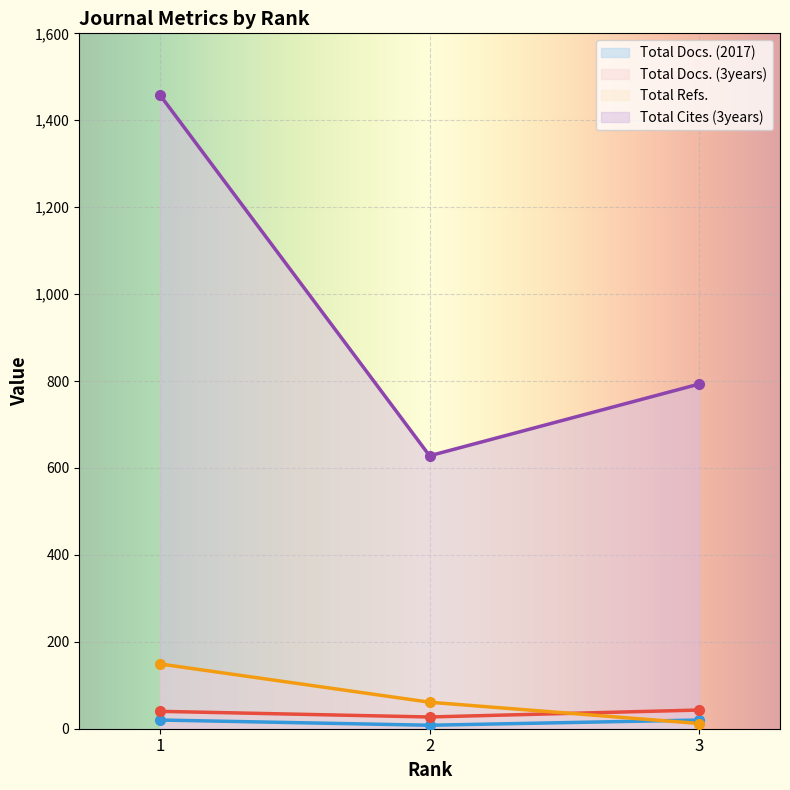

Between 1 and 2, which series saw the biggest shift?

Total Cites (3years)